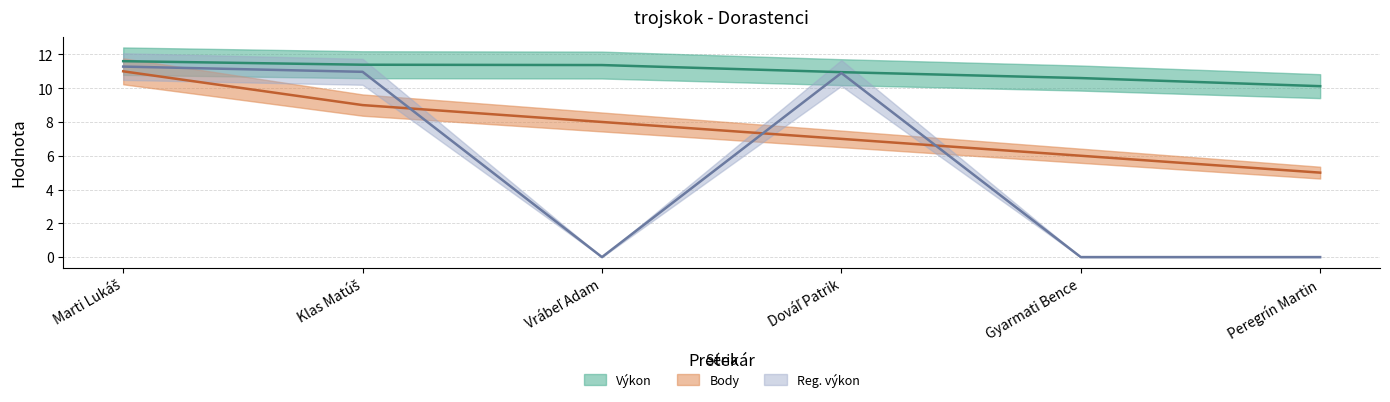

Is it true that Body equals 12.4 at Vrábeľ Adam?

False